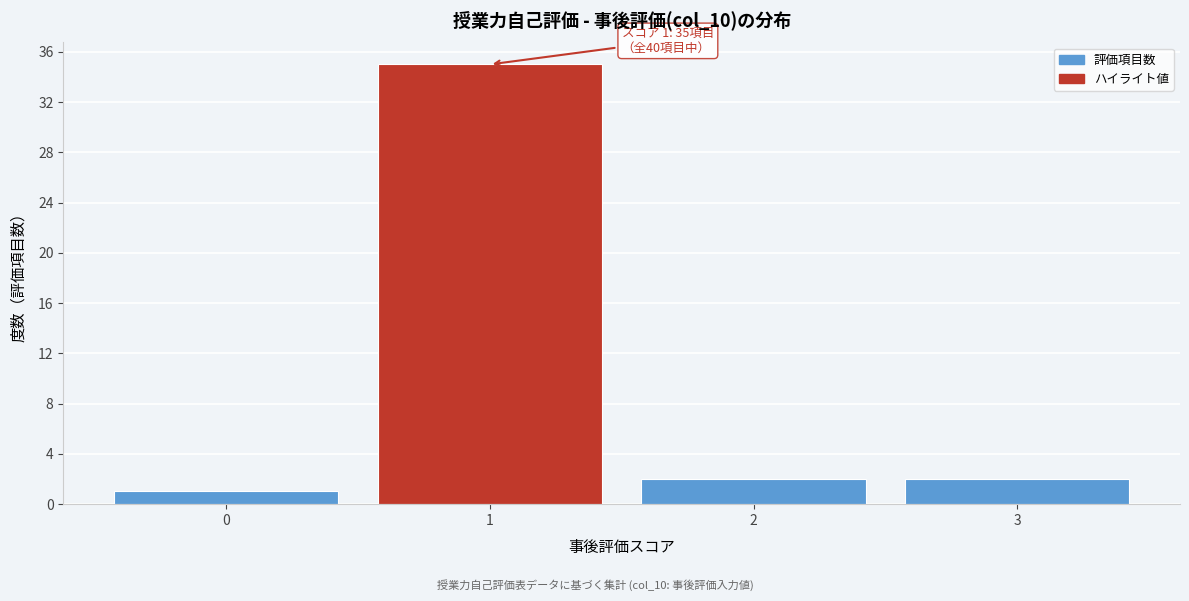

Reading left to right, what are all the values shown in this chart?

1	35	2	2